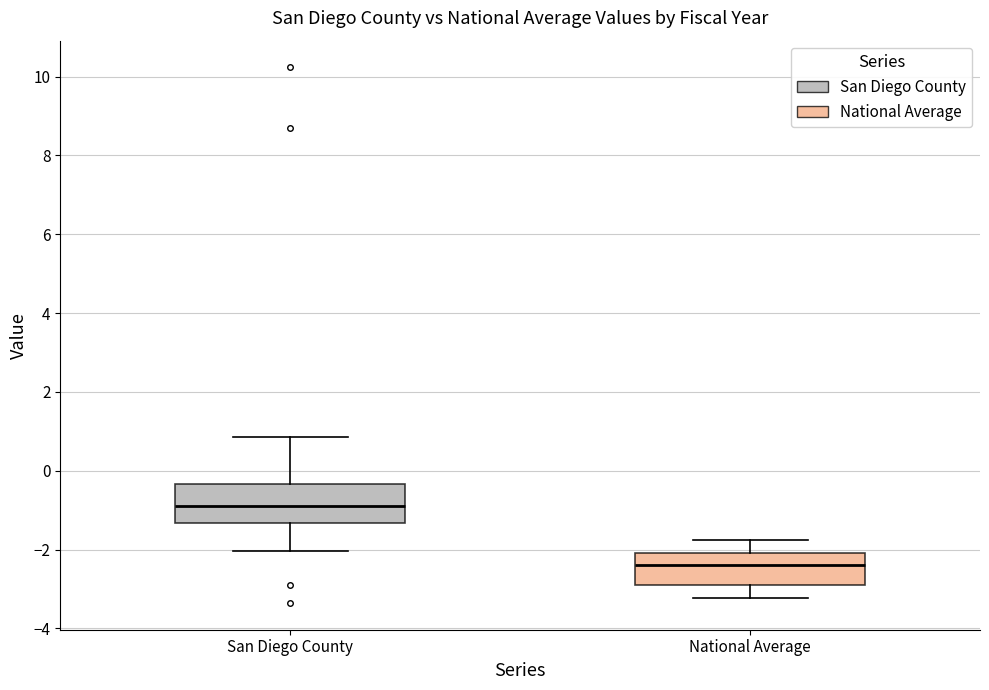

Reading left to right, read every box against the y-axis: the position of its median line, the range the box covers, and the ends of its whiskers. The values are not printed on the chart, so give them approximately, as read against the axis.

San Diego County: median -0.8, box -1.4 to -0.4, whiskers -2.0 to 0.8
National Average: median -2.4, box -3.0 to -2.0, whiskers -3.2 to -1.8